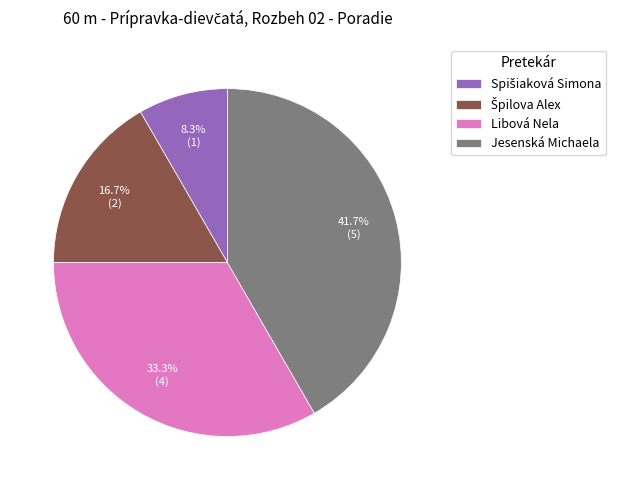

To the nearest percent, what is the average slice percentage?

25%